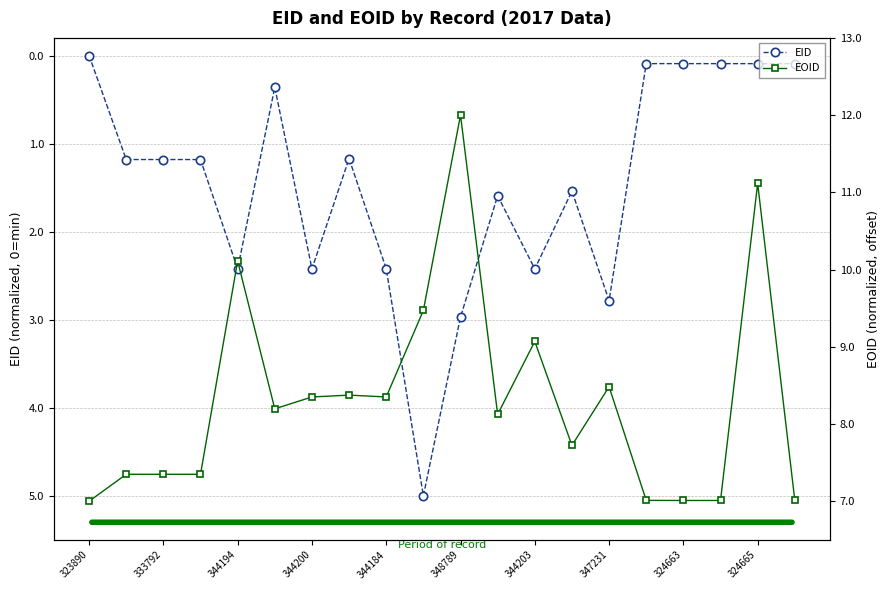

How many interior local valleys does the EOID series have?

5